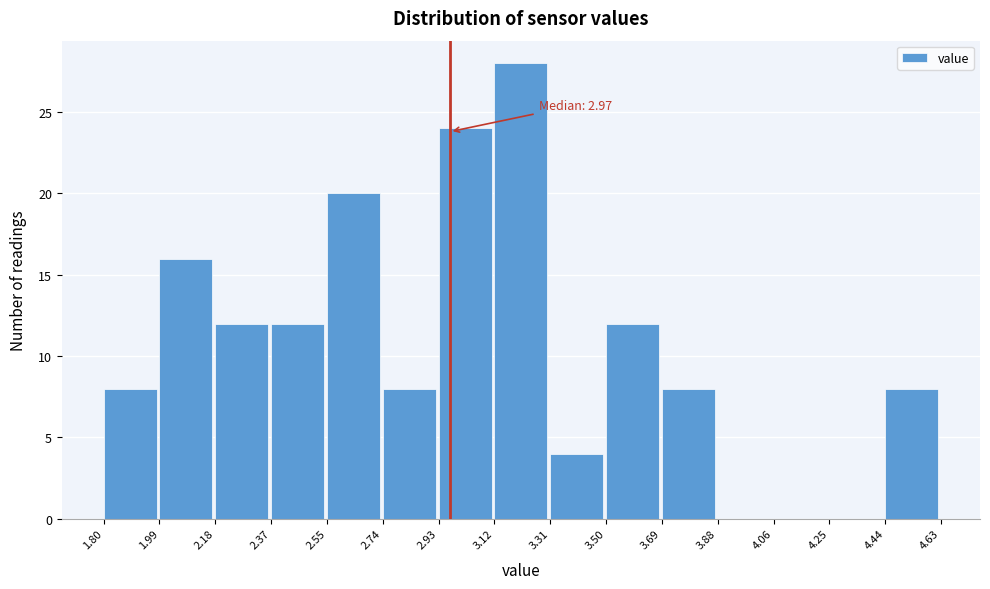

Which range on the x-axis has the tallest bar?

3.12 to 3.31